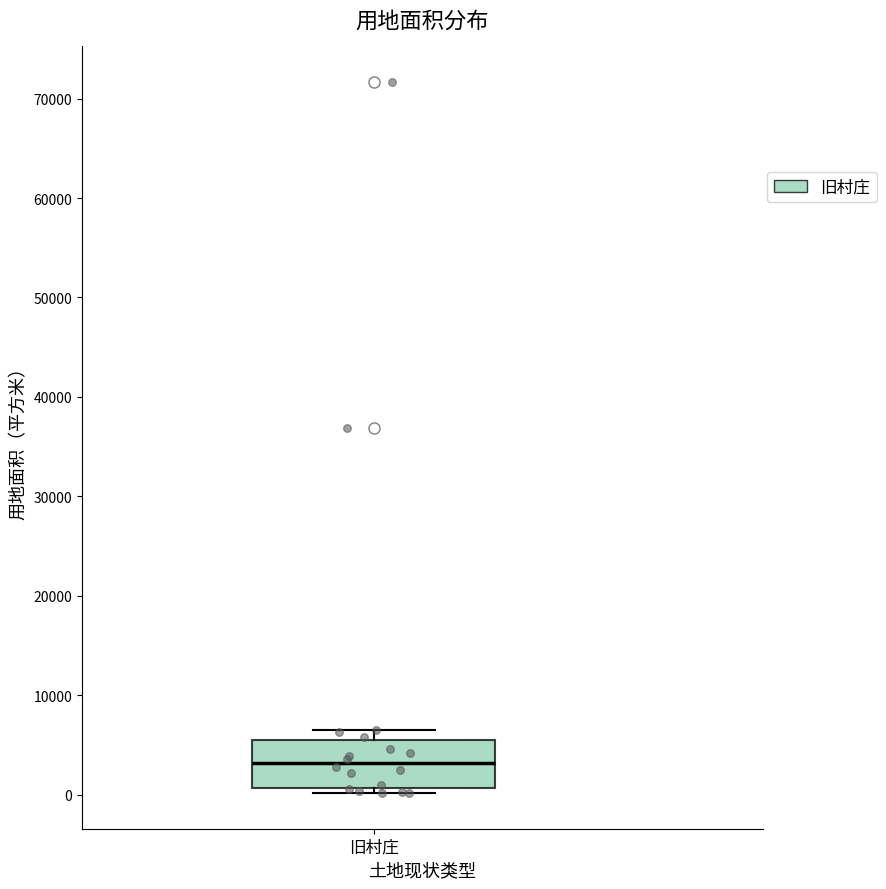

Where is the upper edge of the box for 旧村庄 on the y-axis? The values are not printed on the chart, so give them approximately, as read against the axis.

5000